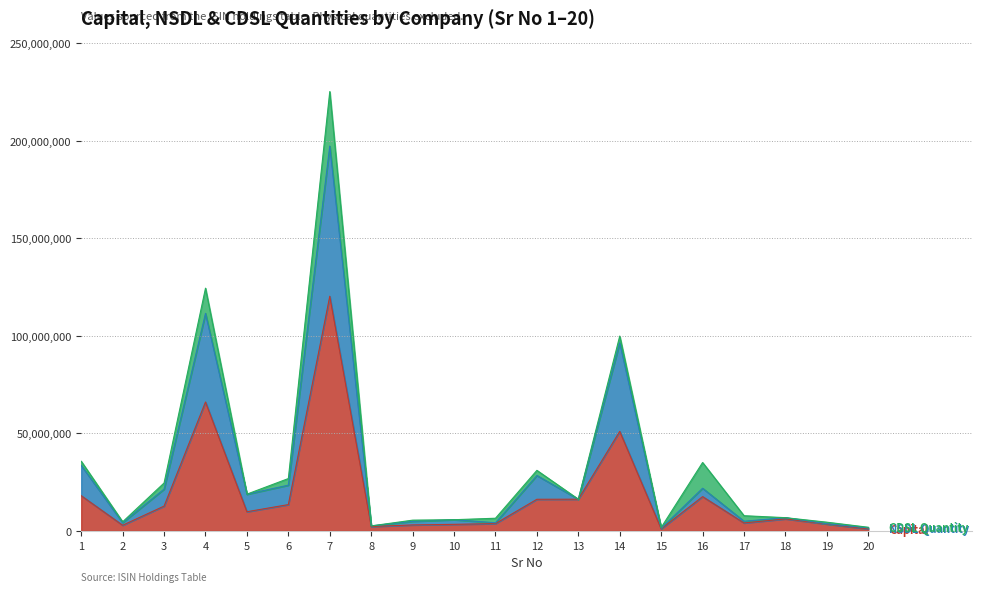

What is the spread (max minus min) of values at 18?

624025